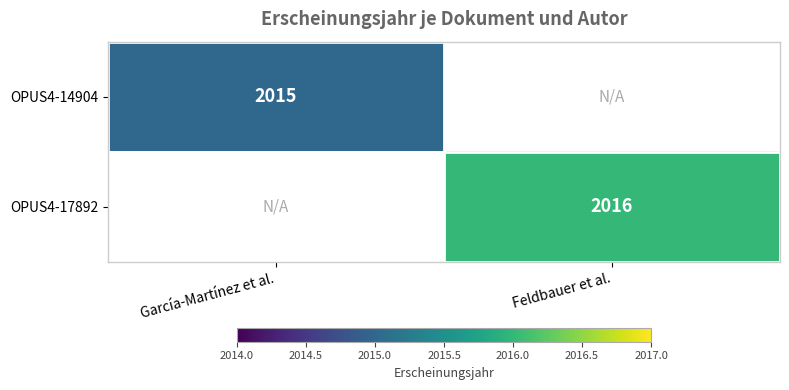

How many data points does each series have?

2